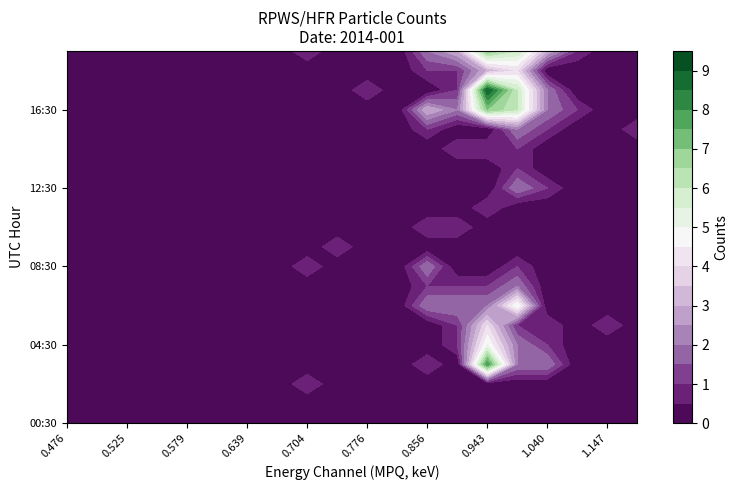

Which series has the largest range (max minus min)?

MPQ_0.943